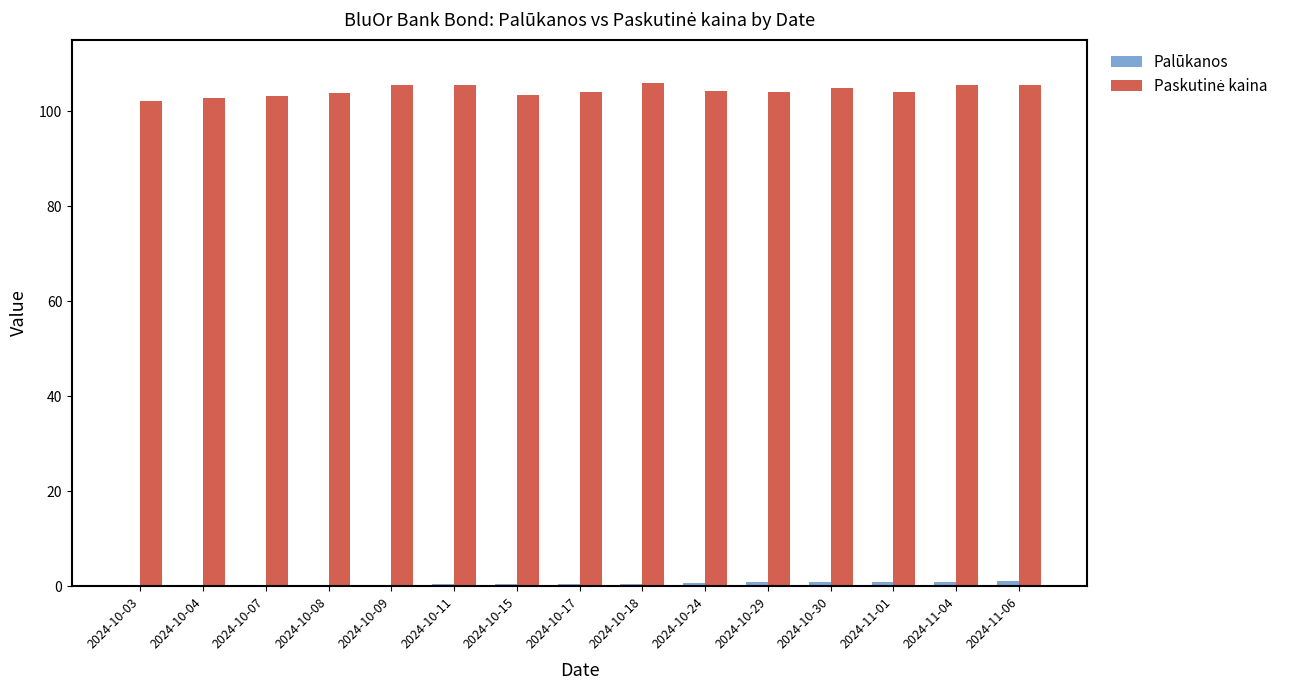

What is the label of the 10th bar from the right?

2024-10-11